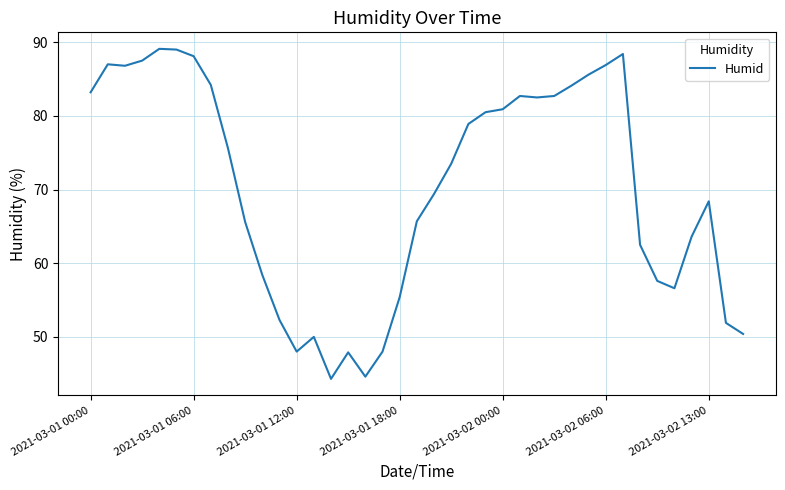

What is the difference between the maximum and minimum values?

44.8